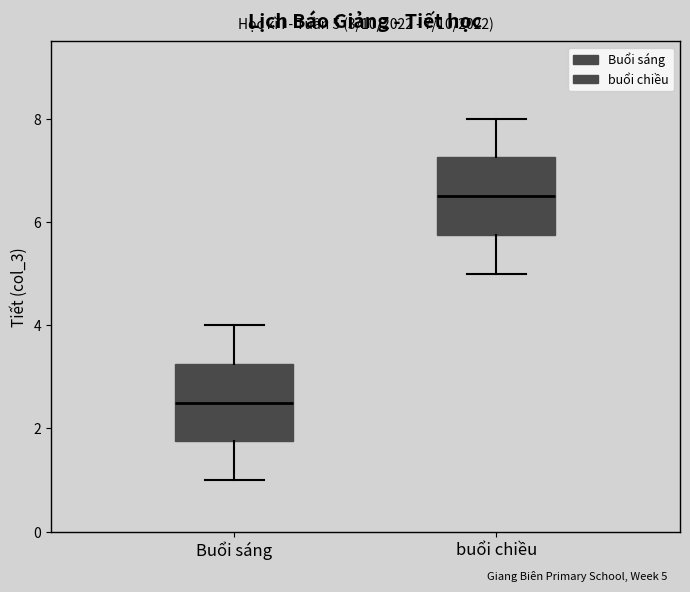

Which box's median line is the lowest?

Buổi sáng